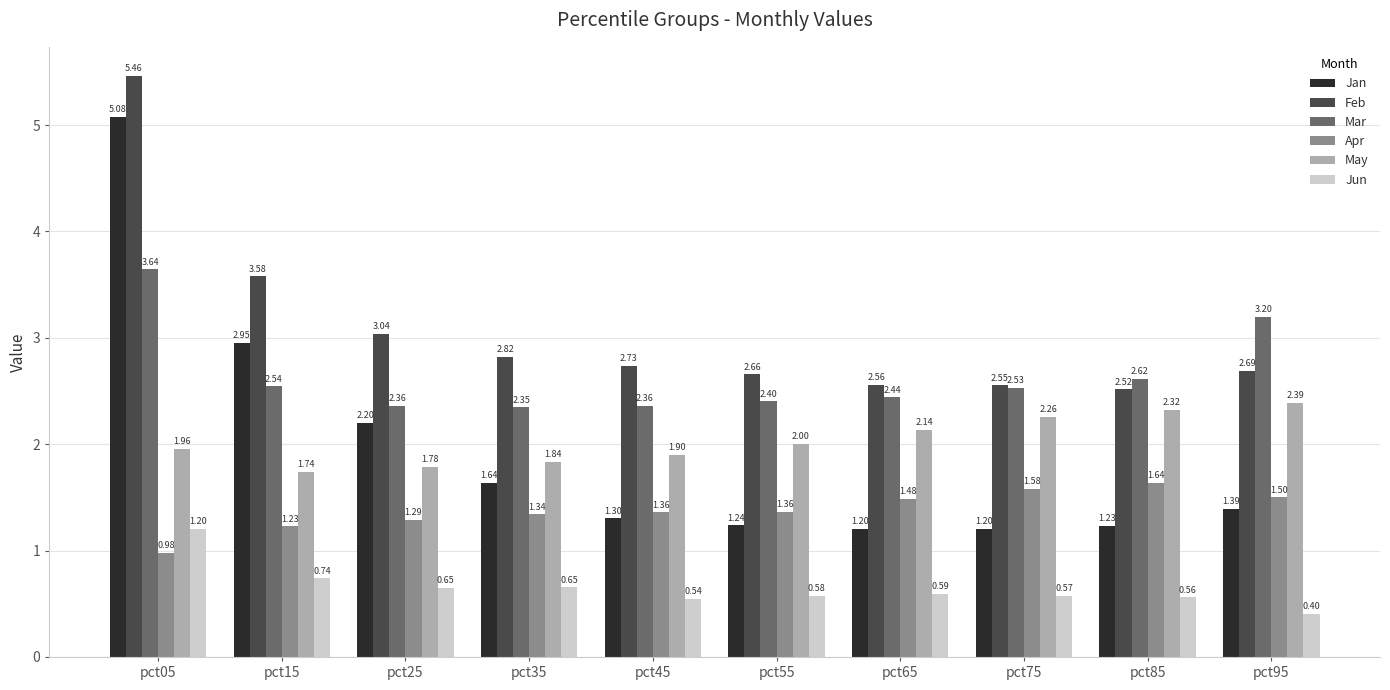

What is the sum of the Feb values at pct25 and pct85?

5.6